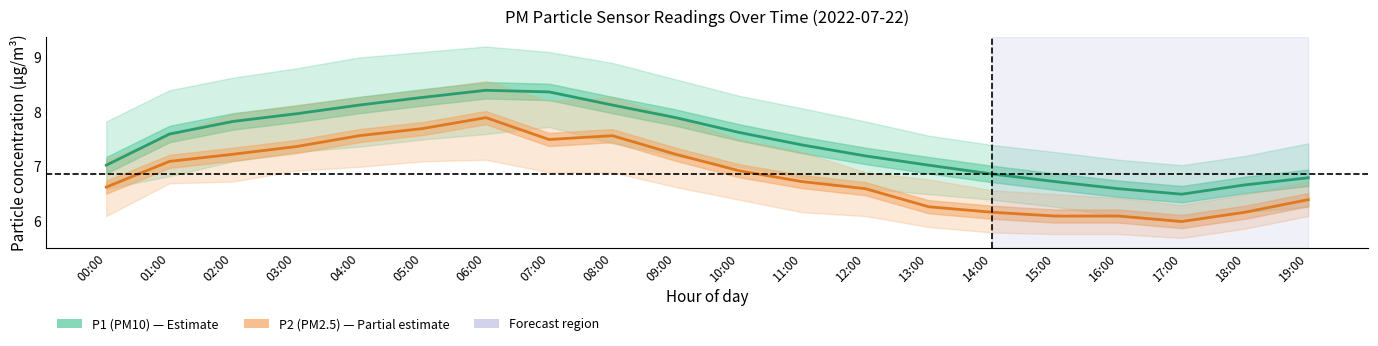

Reading left to right, what are all the values shown in this chart?

P1 (PM10): 00:00=7.0	01:00=7.6	02:00=7.8	03:00=8.0	04:00=8.1	05:00=8.3	06:00=8.4	07:00=8.4	08:00=8.1	09:00=7.9	10:00=7.6	11:00=7.4	12:00=7.2	13:00=7.0	14:00=6.9	15:00=6.7	16:00=6.6	17:00=6.5	18:00=6.7	19:00=6.8
P2 (PM2.5): 00:00=6.6	01:00=7.1	02:00=7.2	03:00=7.4	04:00=7.6	05:00=7.7	06:00=7.9	07:00=7.5	08:00=7.6	09:00=7.2	10:00=6.9	11:00=6.7	12:00=6.6	13:00=6.3	14:00=6.2	15:00=6.1	16:00=6.1	17:00=6.0	18:00=6.2	19:00=6.4